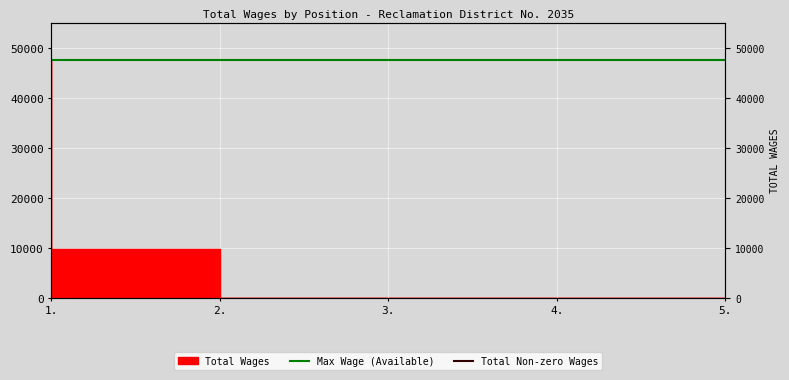

The value of Total Non-zero Wages at 1. is 20745. True or false?

False